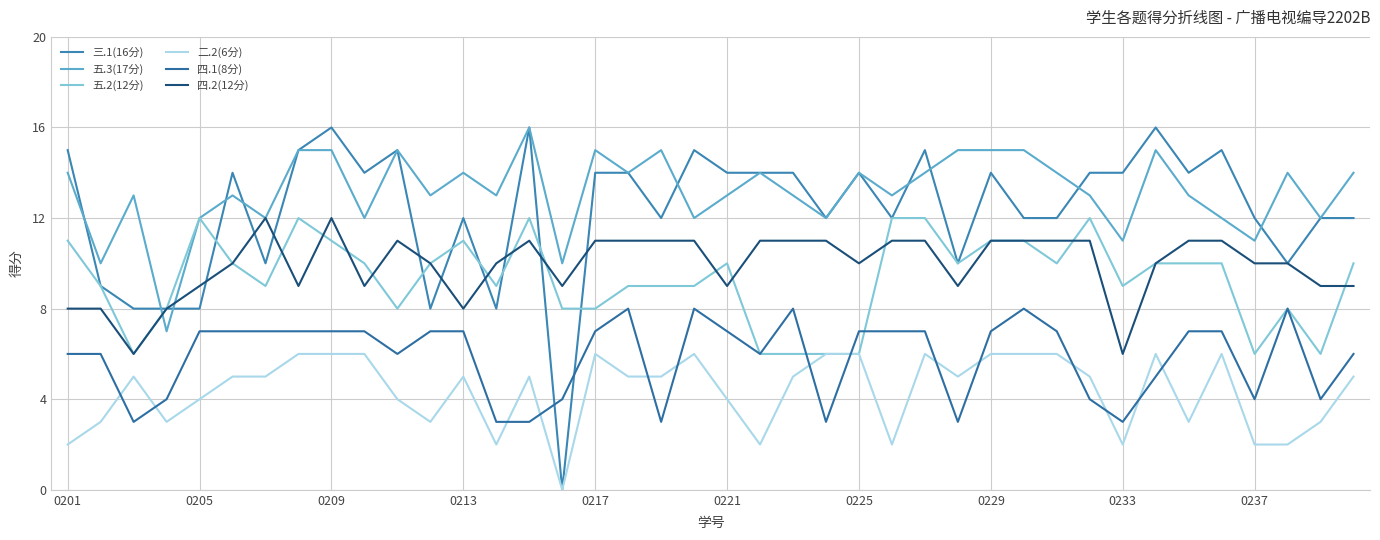

How many 五.3(17分) values are between 12 and 15?

34